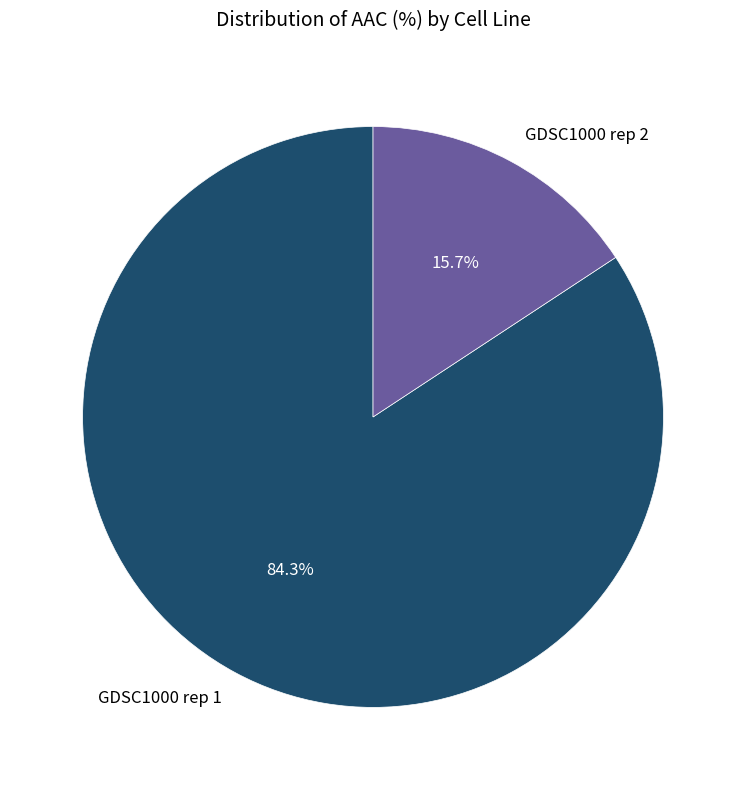

How many segments does this pie chart have?

2